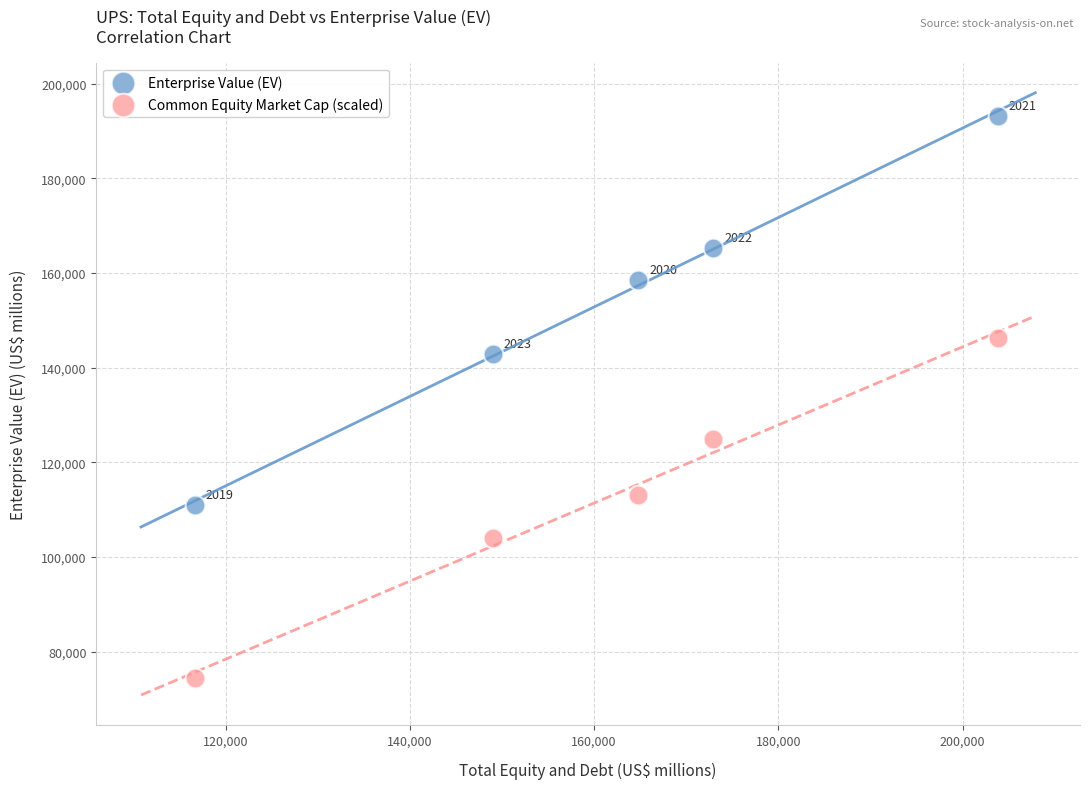

Across all series, what Y value is closest to 133880?

124922.0